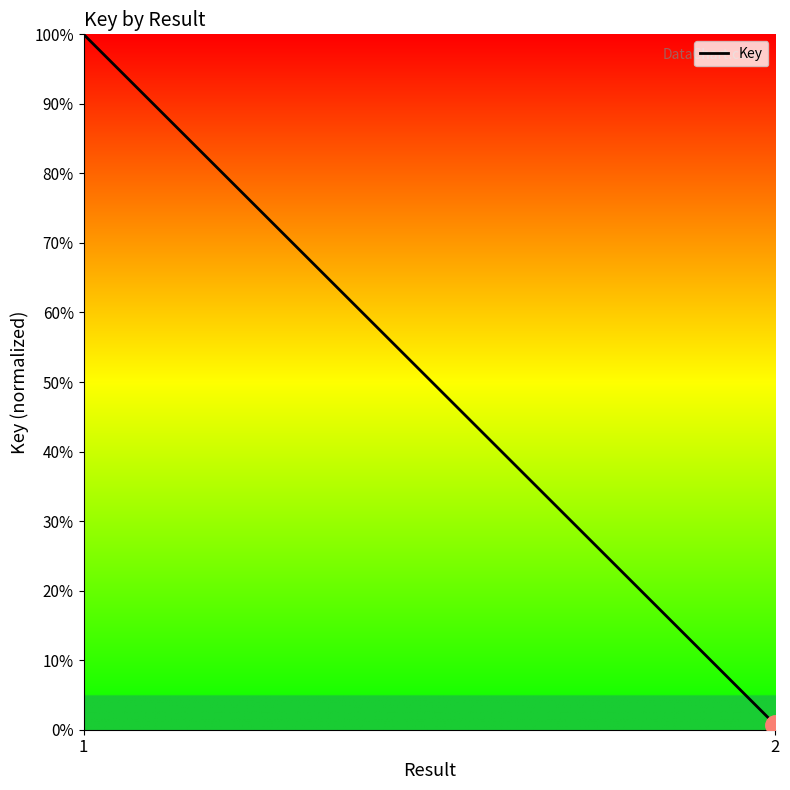

What is the smallest value displayed?

0.7